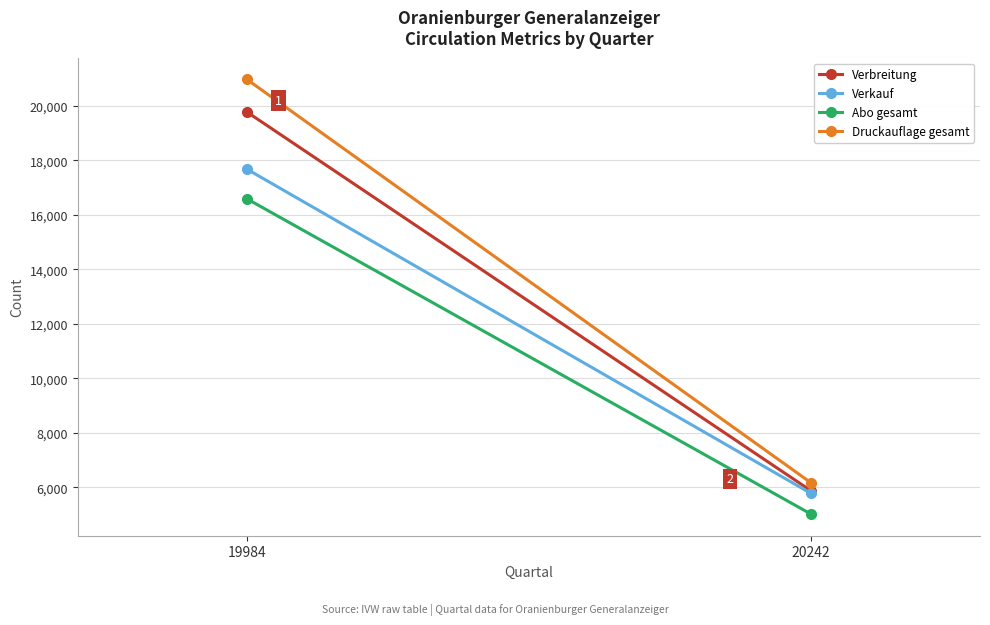

Which has a higher value, 19984 or 20242?

19984